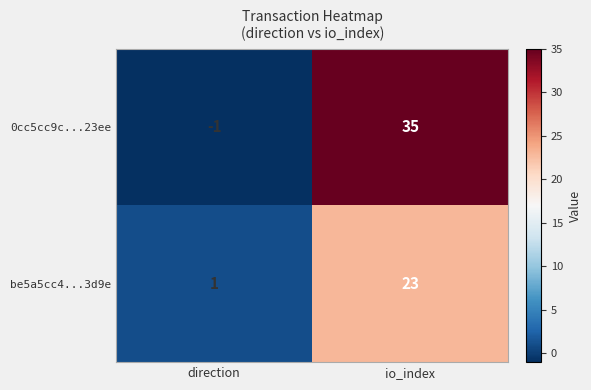

Which series has the widest spread of values?

0cc5cc9c...23ee